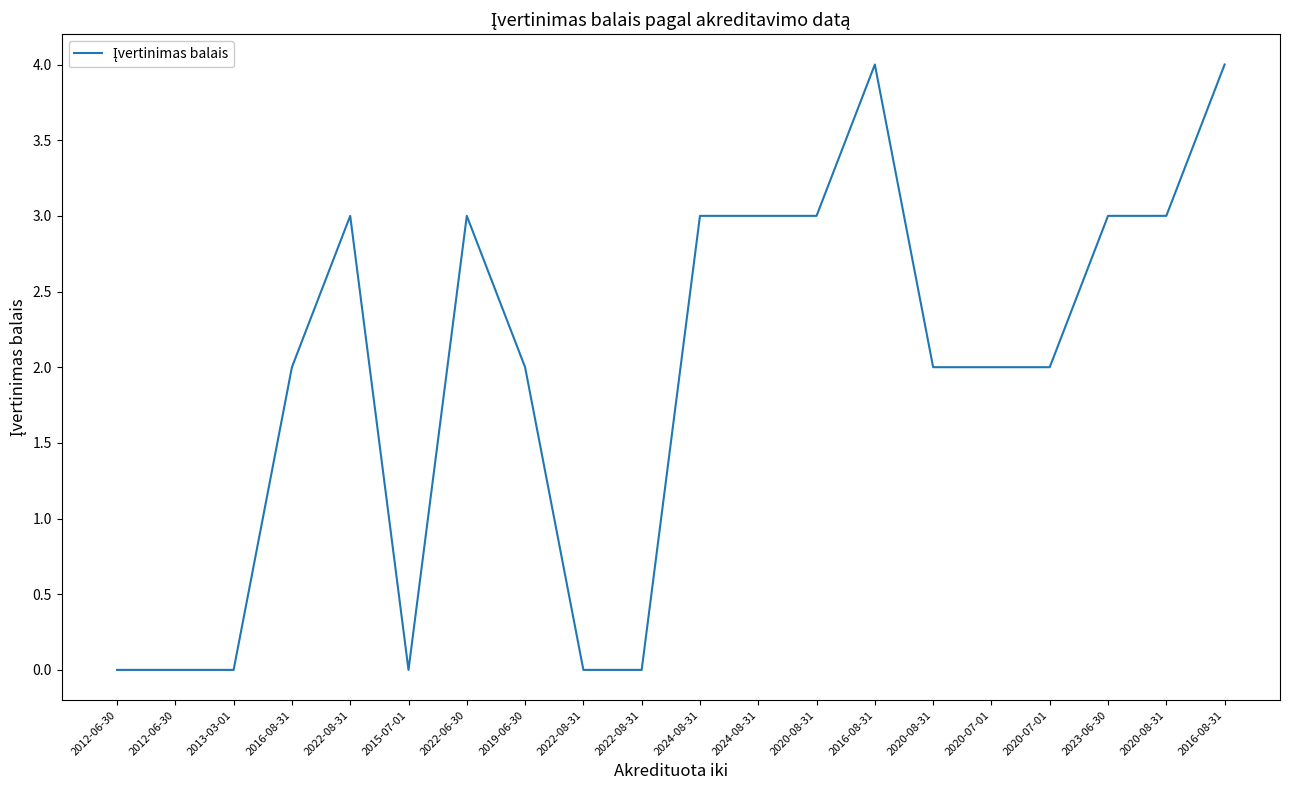

At which category does the chart reach its minimum across all series?

2012-06-30